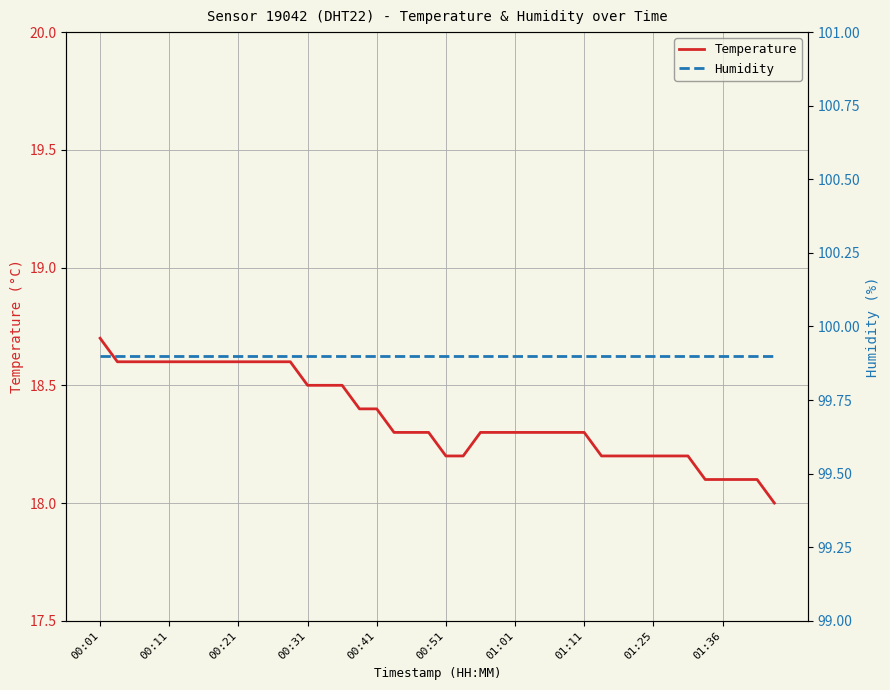

List the series in order of their peak value, lowest first.

Temperature, Humidity